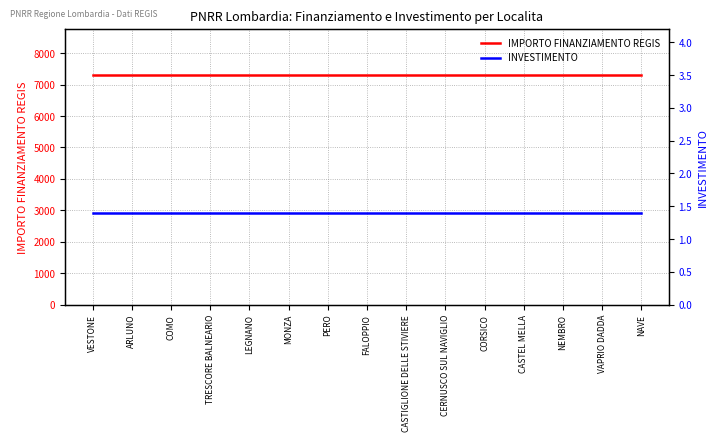

Rank the series by their average value, from highest to lowest.

IMPORTO FINANZIAMENTO REGIS, INVESTIMENTO